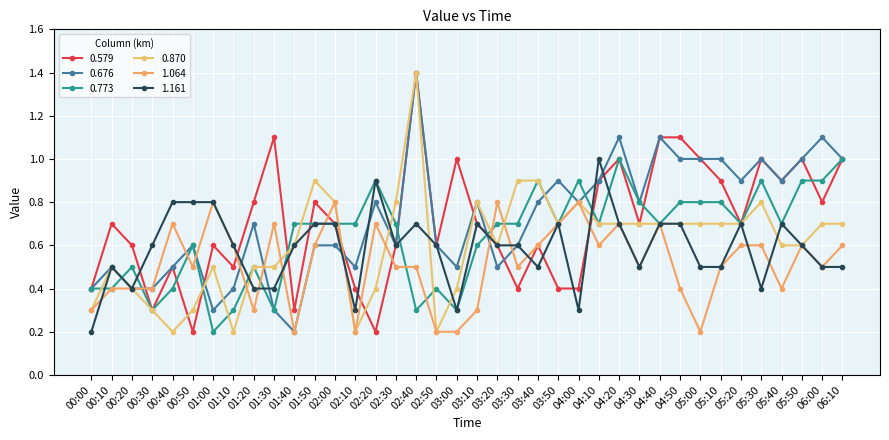

List the labels in order of 0.676 value, smallest first.

01:40, 01:00, 01:30, 00:00, 00:20, 00:30, 01:10, 00:10, 00:40, 02:10, 03:00, 03:20, 00:50, 01:50, 02:00, 02:30, 02:50, 03:30, 01:20, 02:20, 03:10, 03:40, 04:00, 04:30, 03:50, 04:10, 05:20, 05:40, 04:50, 05:00, 05:10, 05:30, 05:50, 06:10, 04:20, 04:40, 06:00, 02:40